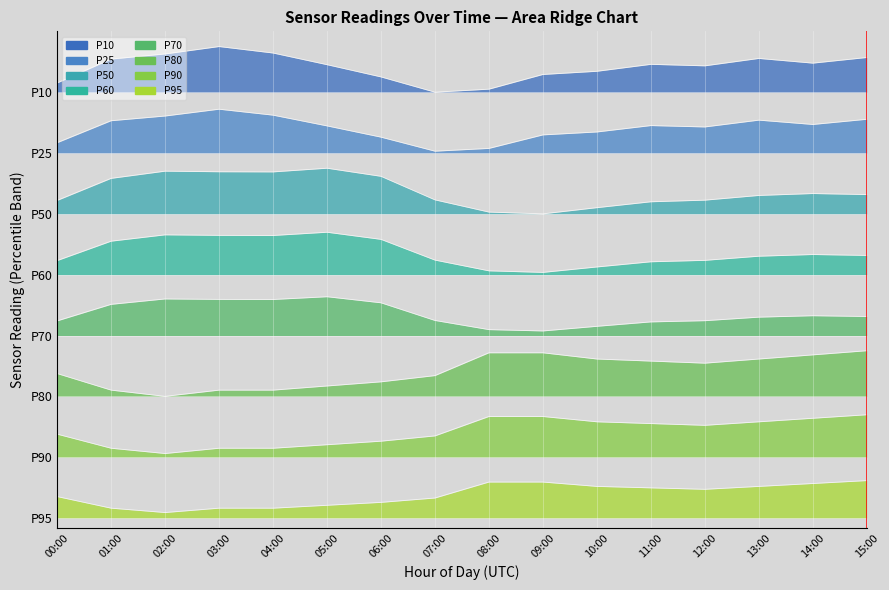

The humidity series shows 2.6 at 05:00. True or false?

False